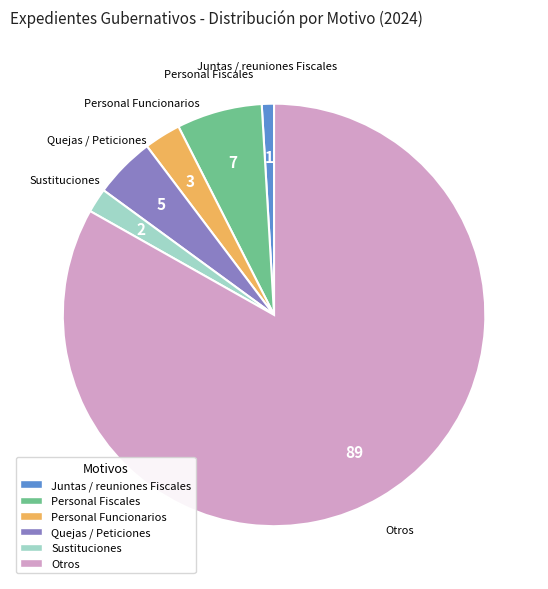

Is there any slice that represents more than half of the pie?

Yes